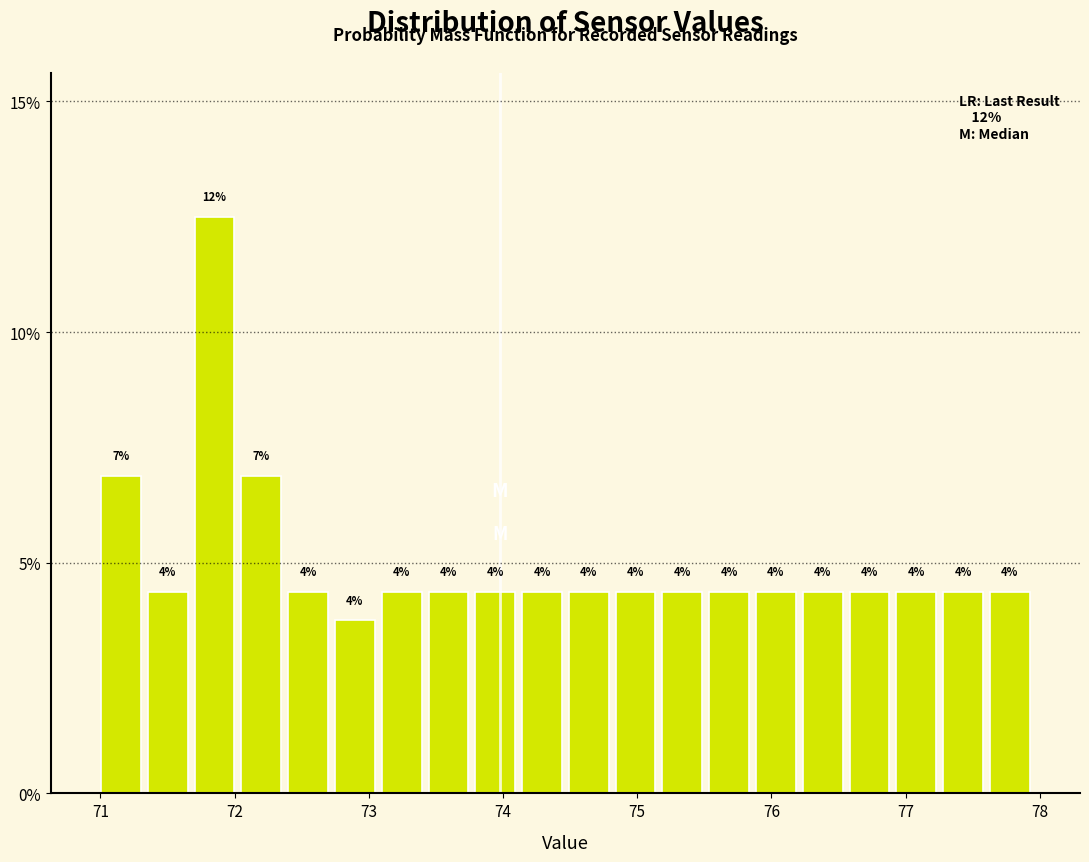

Around what value on the x-axis is the tallest bar? Give the approximate position of its centre, as read against the axis.

71.9